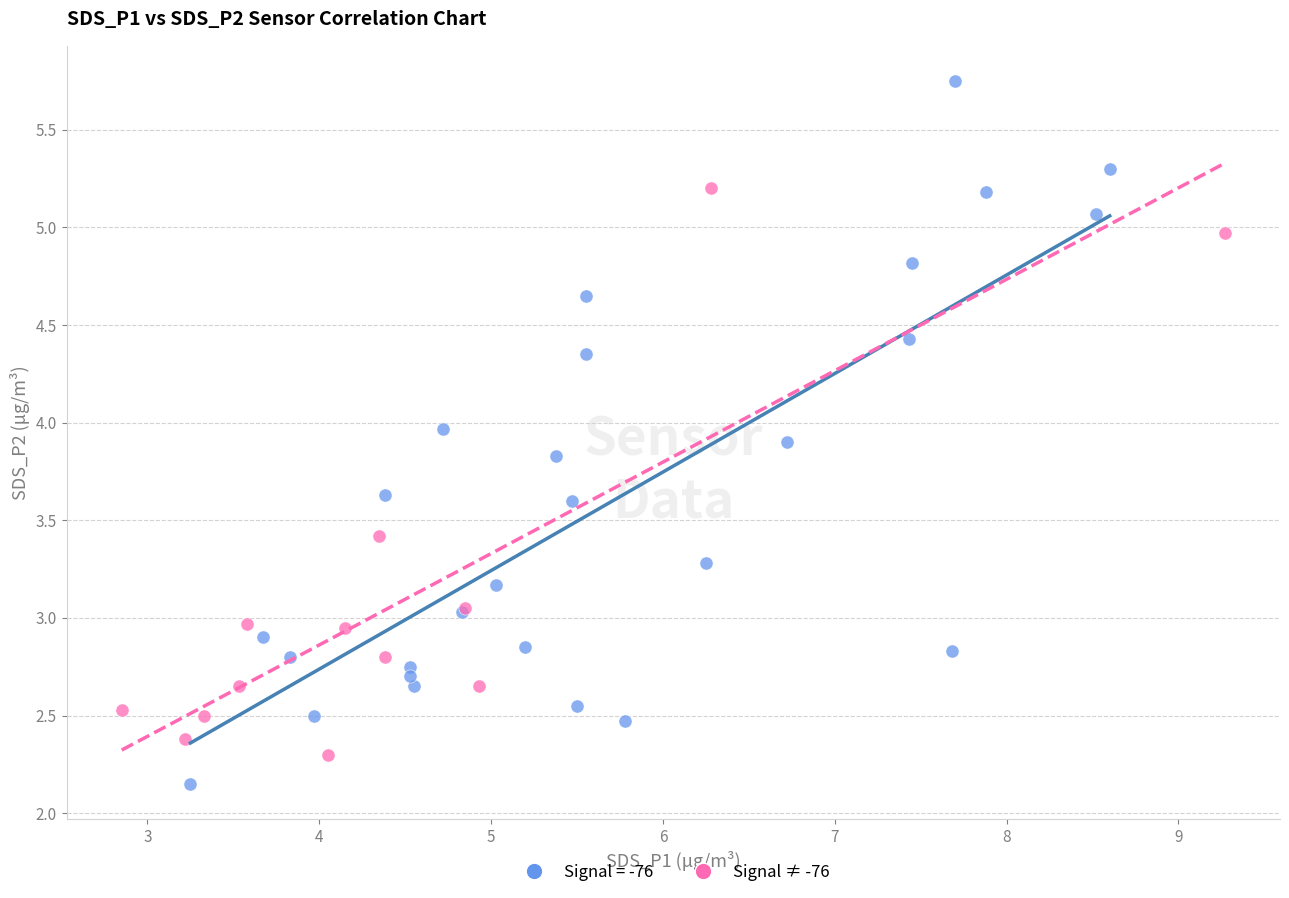

Which series contains the highest Y value?

Signal = -76